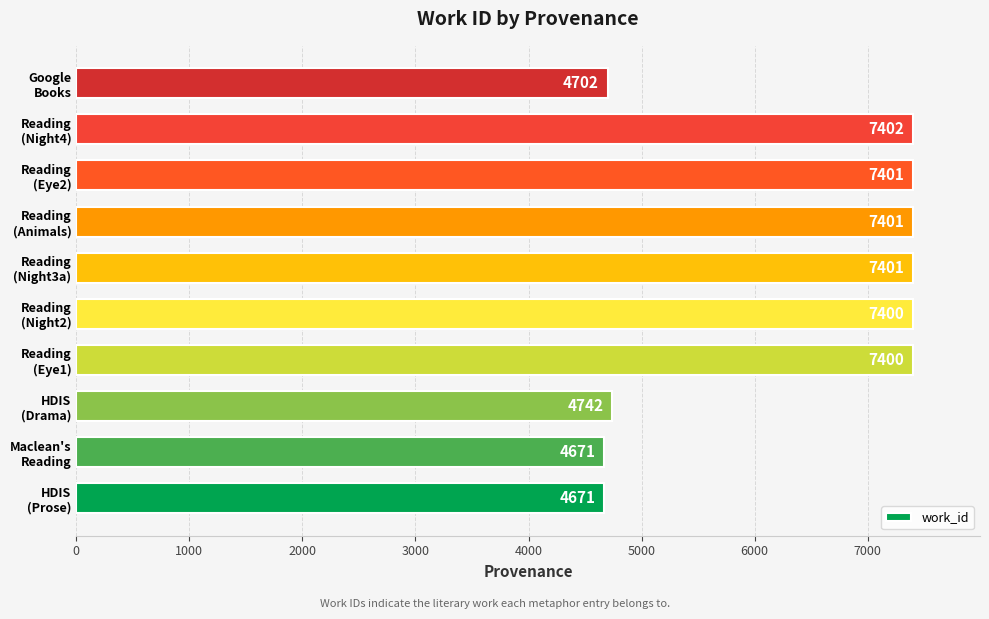

What is the smallest value displayed?

4671